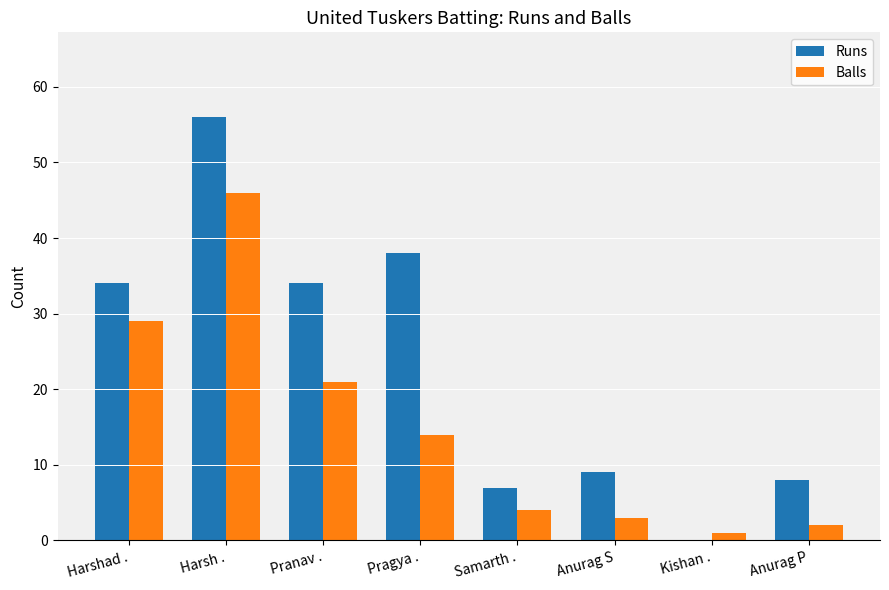

Reading right to left, transcribe all the data shown in this chart.

Runs: Anurag P=8	Kishan .=0	Anurag S=9	Samarth .=7	Pragya .=38	Pranav .=34	Harsh .=56	Harshad .=34
Balls: Anurag P=2	Kishan .=1	Anurag S=3	Samarth .=4	Pragya .=14	Pranav .=21	Harsh .=46	Harshad .=29